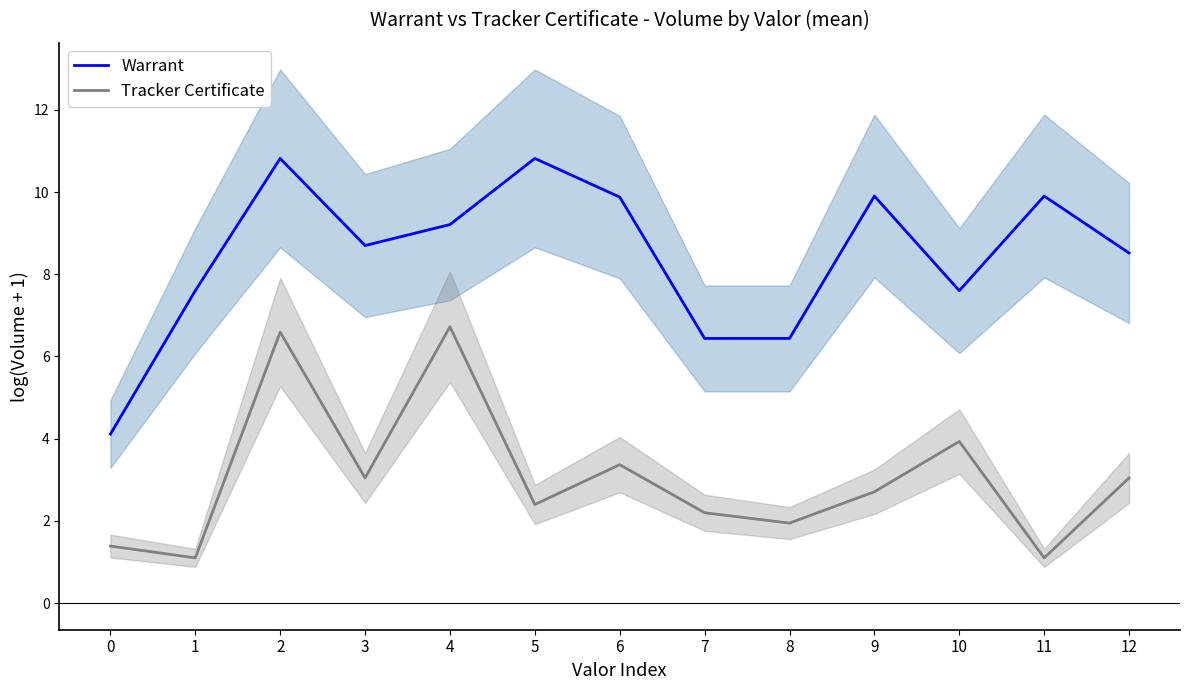

At which label does Warrant reach its peak?

2